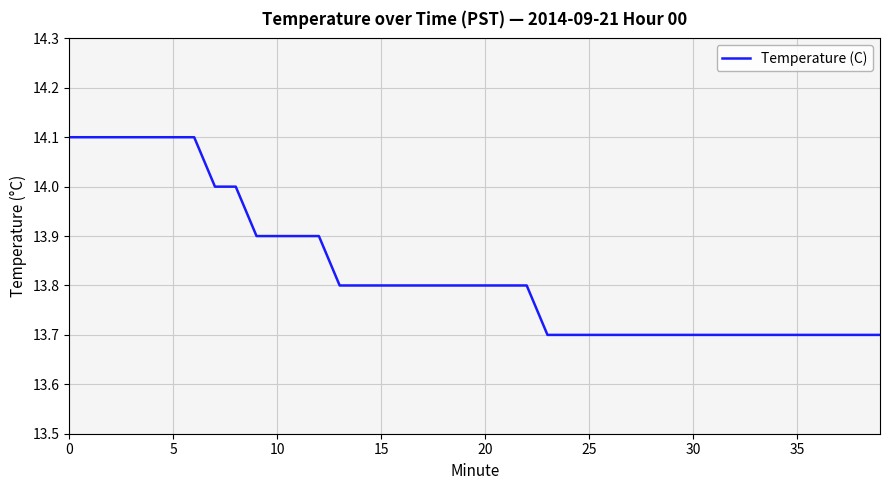

What is the difference between the maximum and minimum values?

0.4